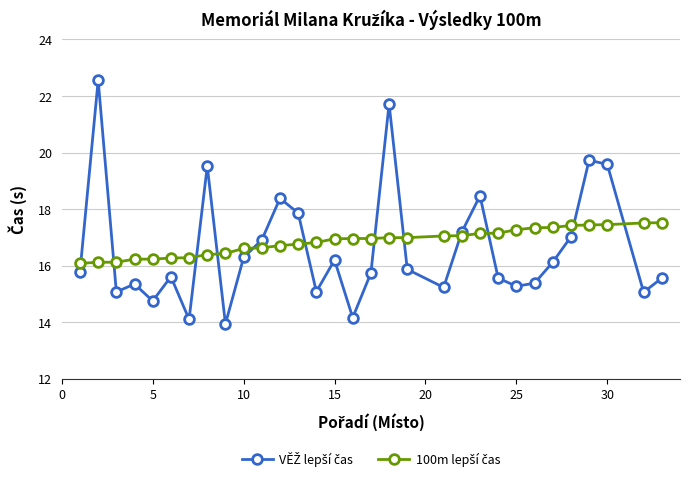

What is the greatest value displayed?

22.6